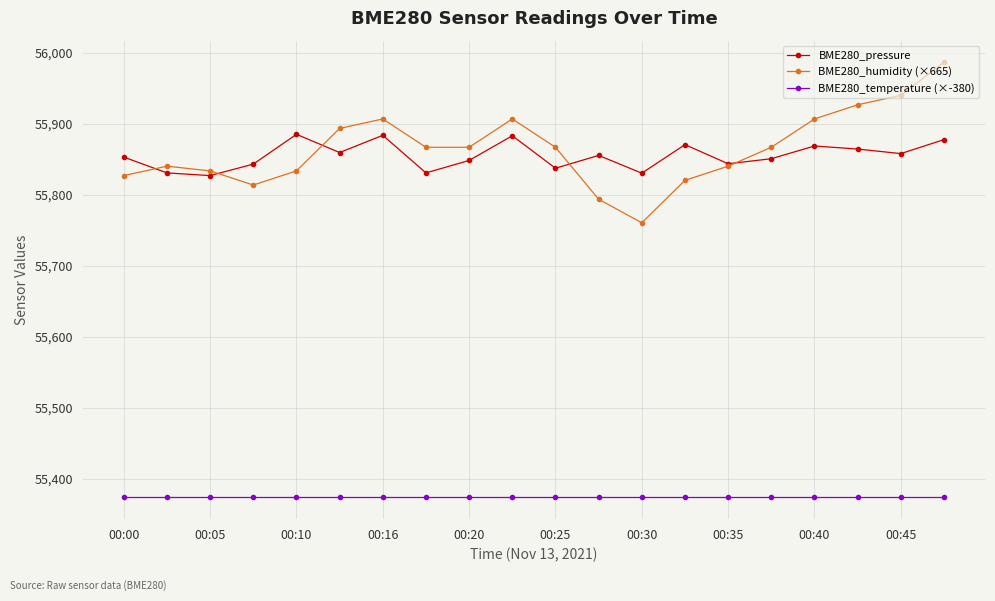

List the series in order of their peak value, highest first.

BME280_humidity (×665), BME280_pressure, BME280_temperature (×-380)